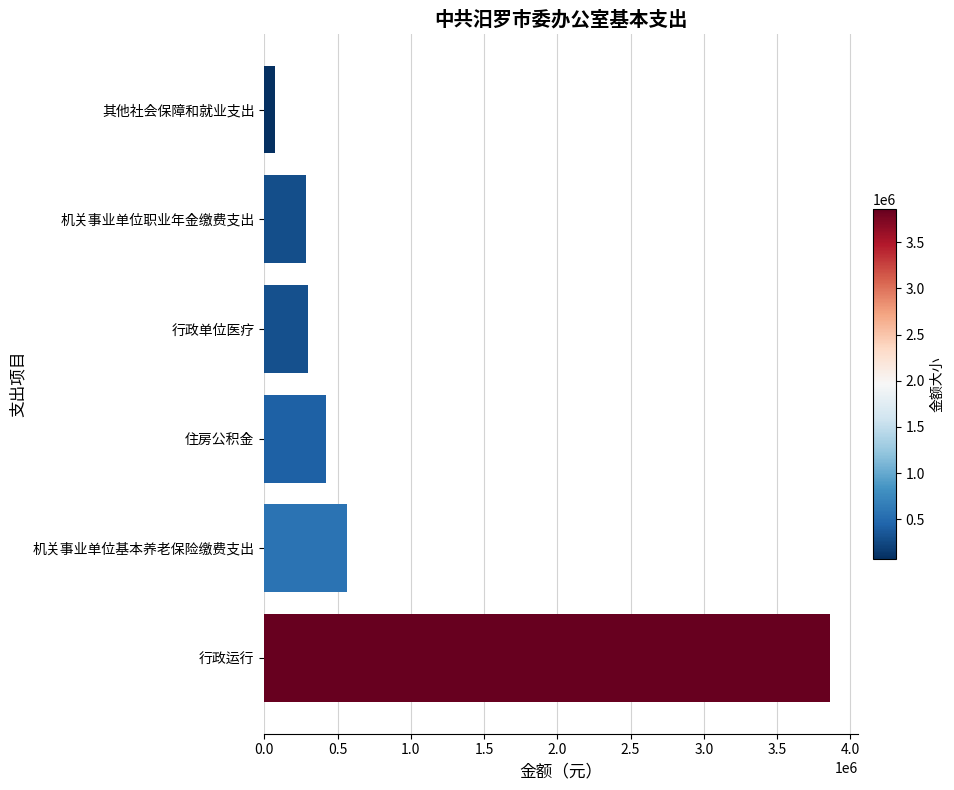

Reading bottom to top, transcribe all the data shown in this chart.

行政运行=3861786.8	机关事业单位基本养老保险缴费支出=564113.3	住房公积金=423085.0	行政单位医疗=299685.2	机关事业单位职业年金缴费支出=282056.6	其他社会保障和就业支出=72631.1